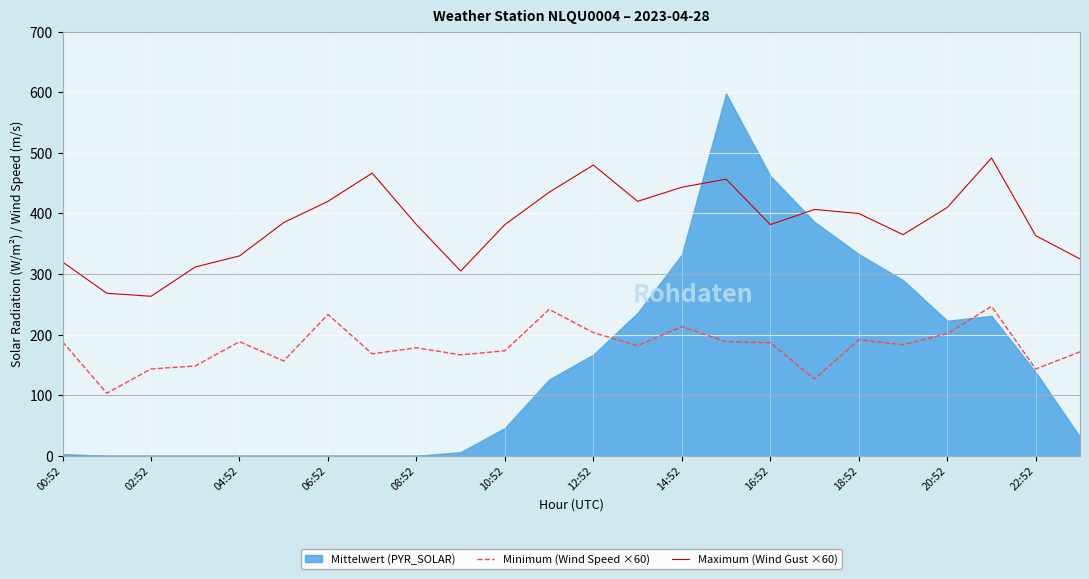

How many data points in Minimum (Wind Speed ×60) are above 183?

12